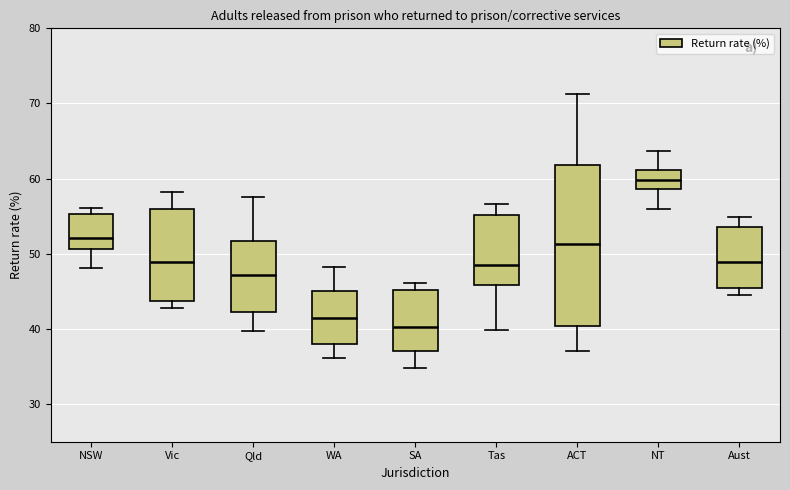

Reading left to right, transcribe this box plot: for each box, give where its median line is, the range the box spans, and where its two whiskers end, as read against the y-axis. The values are not printed on the chart, so give them approximately, as read against the axis.

NSW: median 52, box 51 to 55, whiskers 48 to 56
Vic: median 49, box 44 to 56, whiskers 43 to 58
Qld: median 47, box 42 to 52, whiskers 40 to 58
WA: median 41, box 38 to 45, whiskers 36 to 48
SA: median 40, box 37 to 45, whiskers 35 to 46
Tas: median 48, box 46 to 55, whiskers 40 to 57
ACT: median 51, box 40 to 62, whiskers 37 to 71
NT: median 60, box 59 to 61, whiskers 56 to 64
Aust: median 49, box 45 to 54, whiskers 45 (just below the box's lower edge) to 55